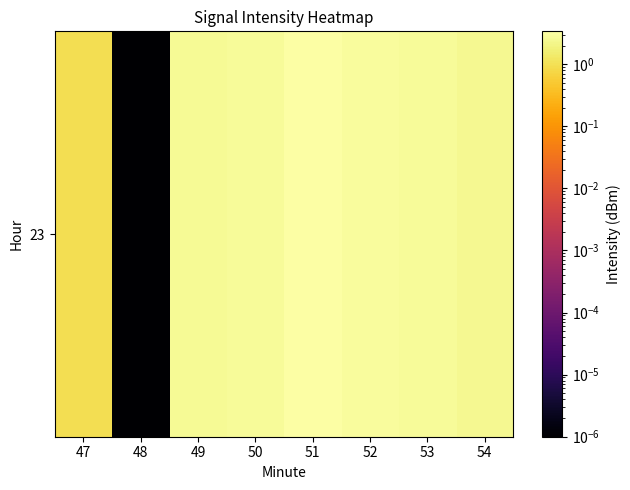

What is the change in value from 50 to 51?

+0.5